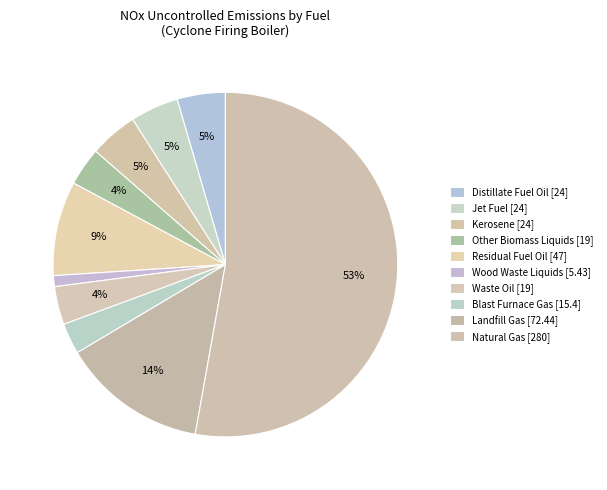

To the nearest percent, what is the average slice percentage?

10%